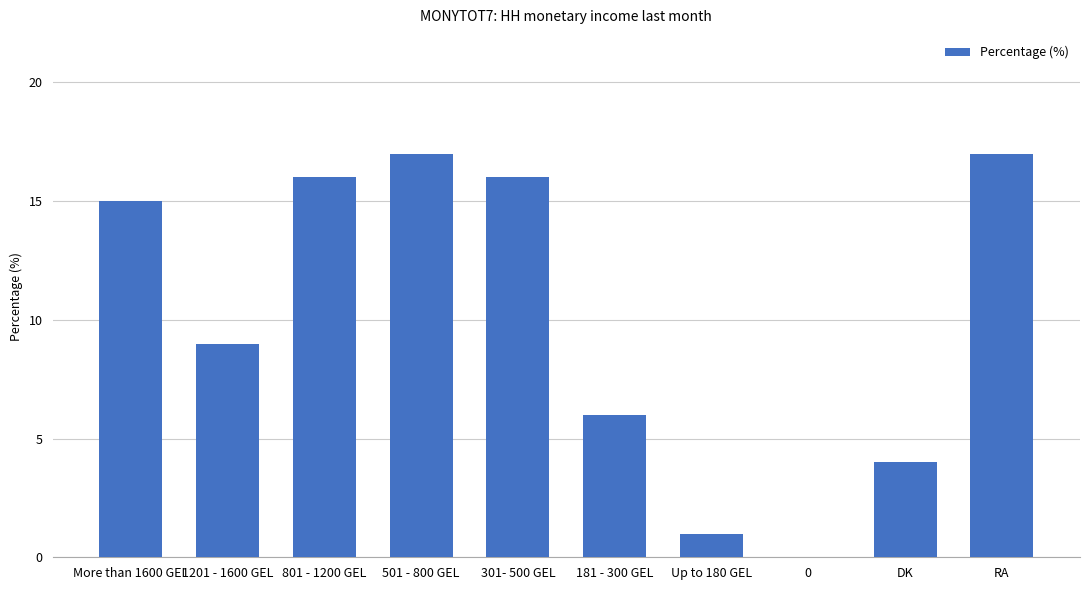

What is the sum of all values?

101